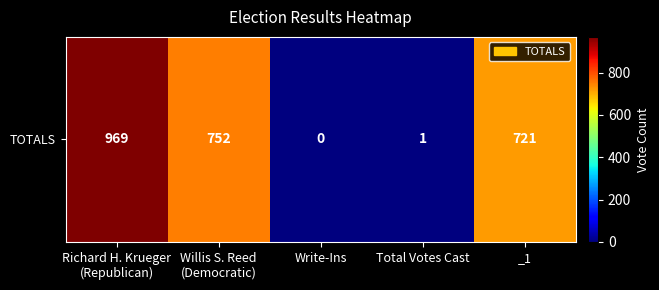

List the labels in order of value, largest first.

Richard H. Krueger
(Republican), Willis S. Reed
(Democratic), _1, Total Votes Cast, Write-Ins